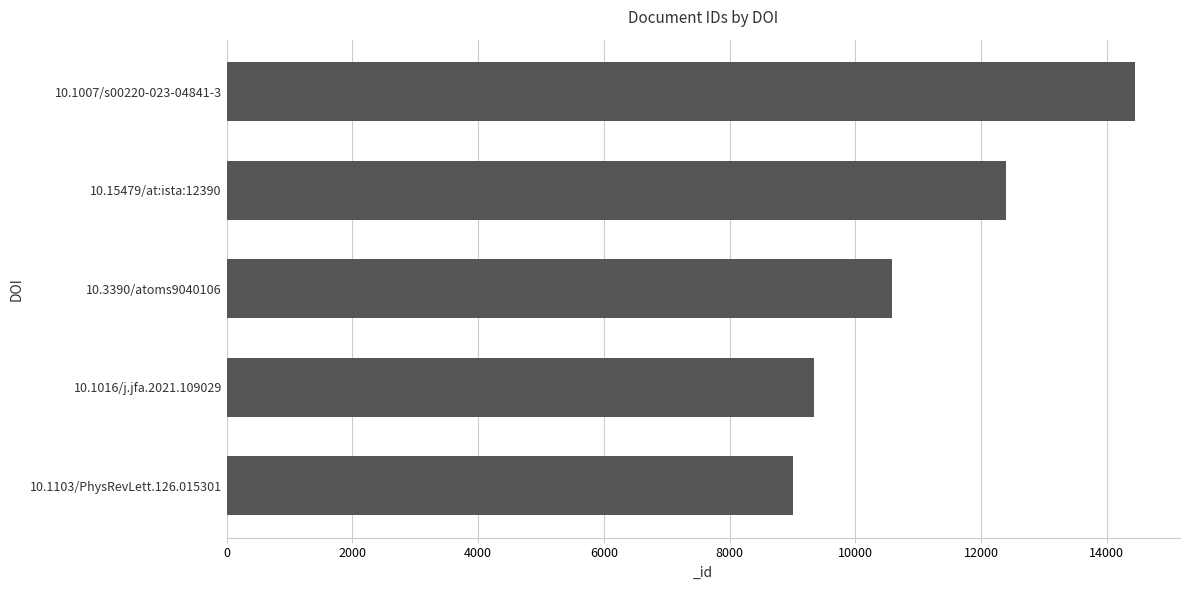

What is the ratio of the value at 10.3390/atoms9040106 to the value at 10.1016/j.jfa.2021.109029?

1.1